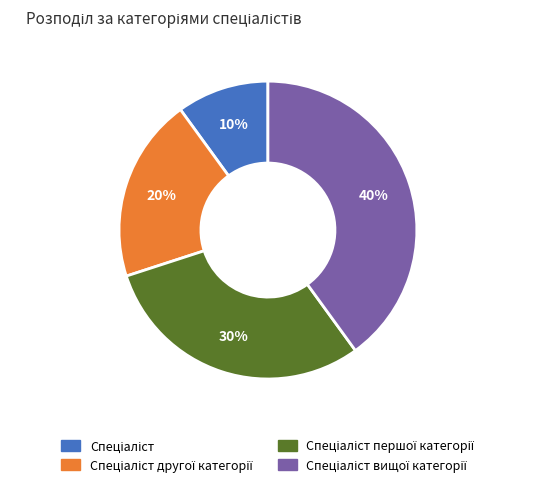

To the nearest percent, what is the difference between the largest and smallest slice percentages?

30%